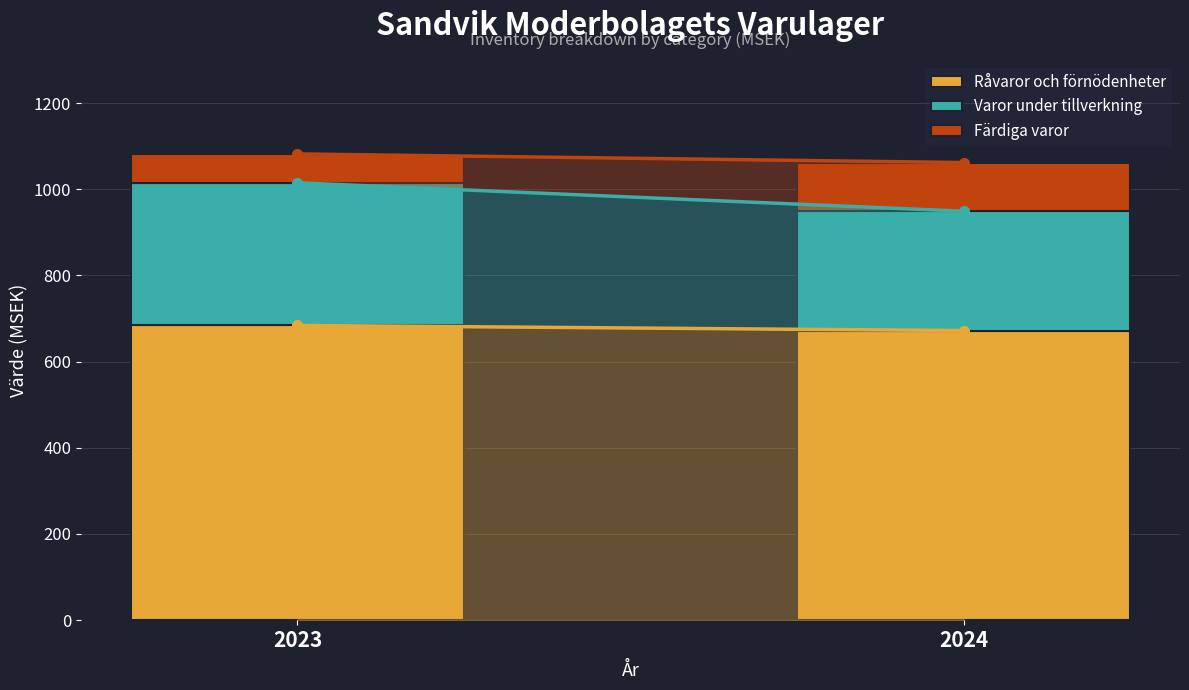

What is the maximum value for Råvaror och förnödenheter?

684